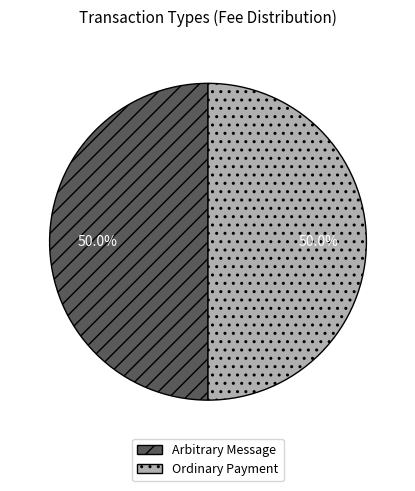

How many slices are in this pie chart?

2